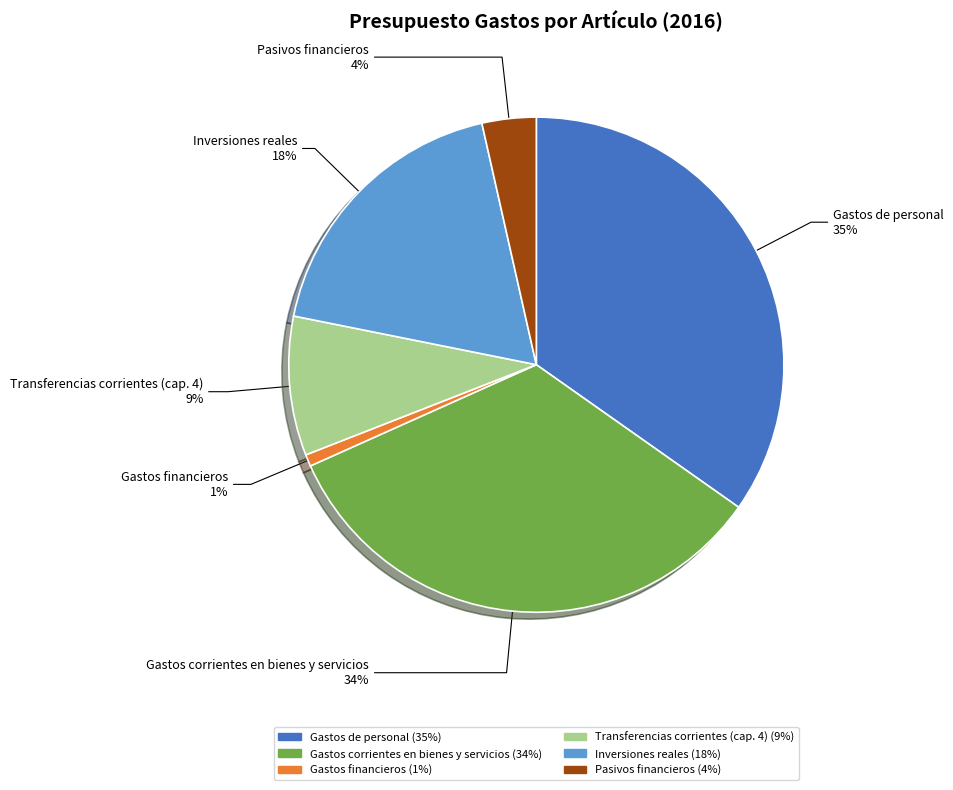

Is there any slice that represents more than half of the pie?

No